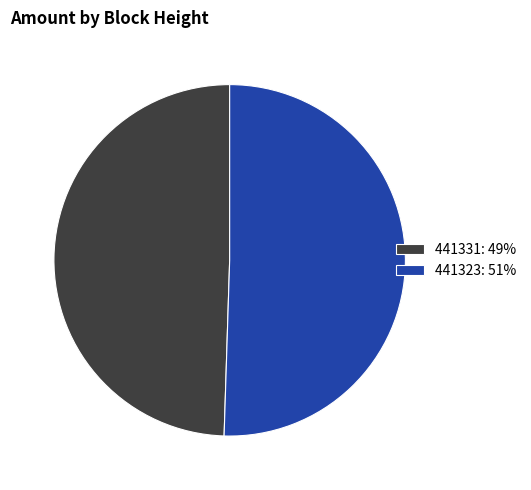

Which slice is the largest?

441323